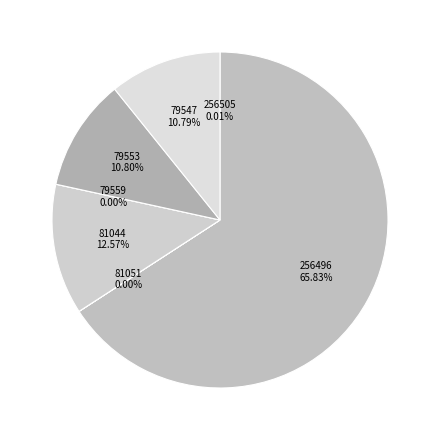

The 81051 slice represents 0% of the pie. True or false?

True